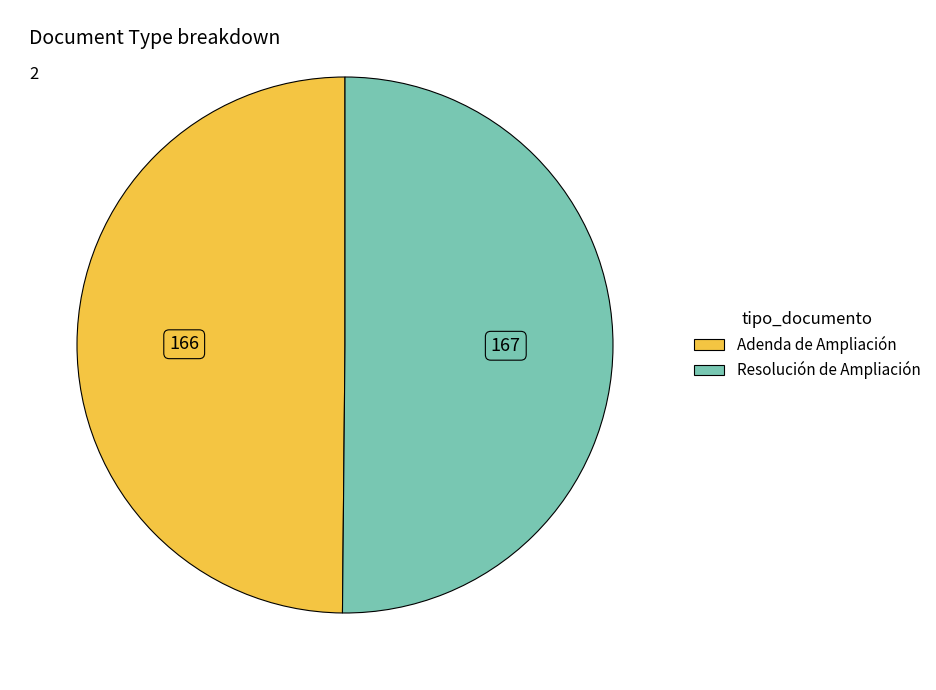

What is the ratio of the value at Adenda de Ampliación to the value at Resolución de Ampliación?

1.0